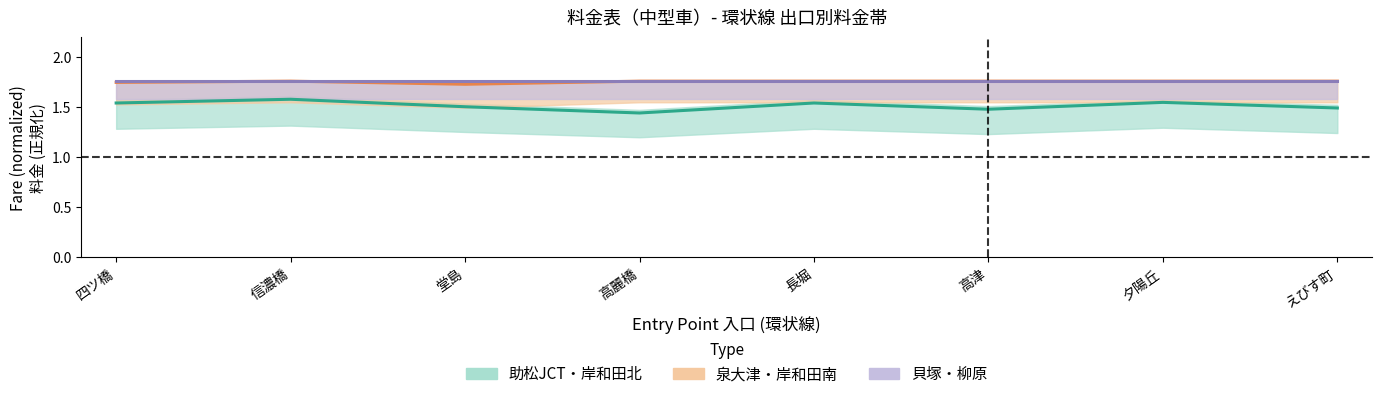

What is the total value across all series at 高麗橋?

5.0